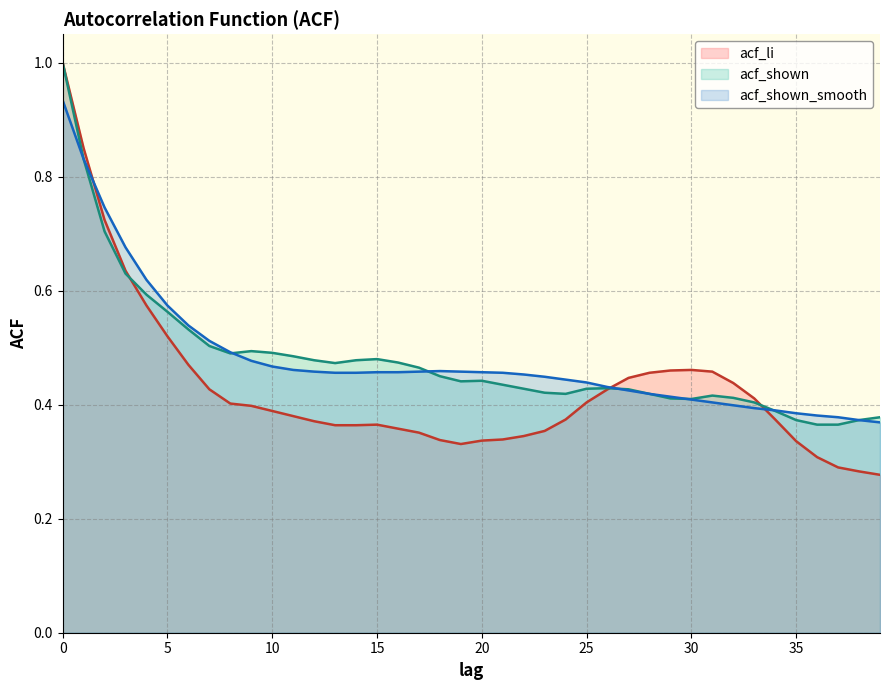

True or false: acf_shown has more than 2 interior local peaks.

True